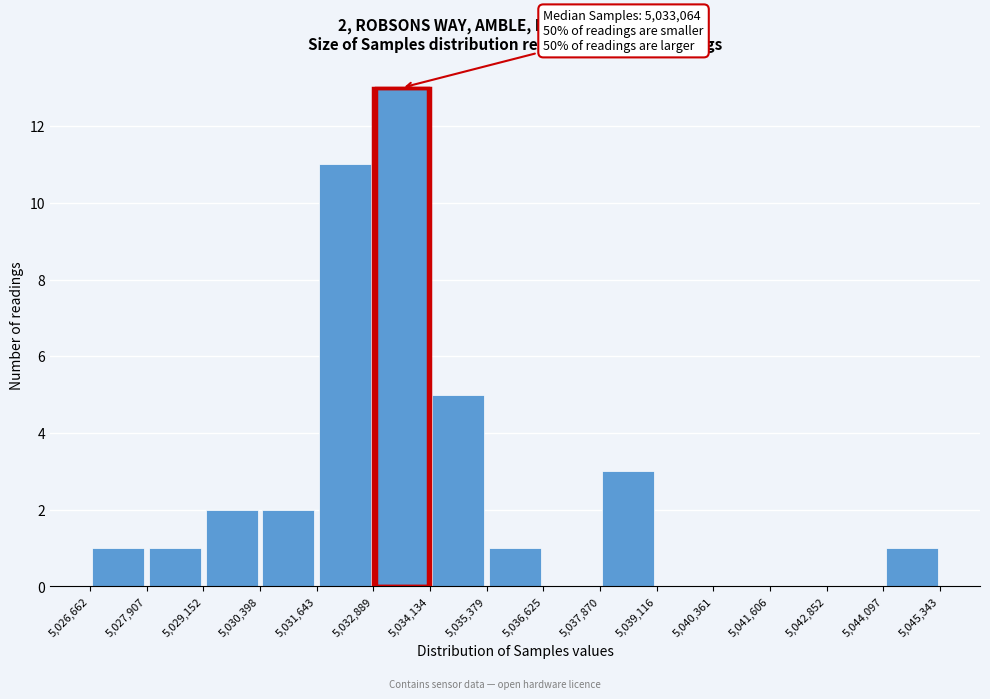

Which range on the x-axis has the tallest bar?

5,032,889 to 5,034,134